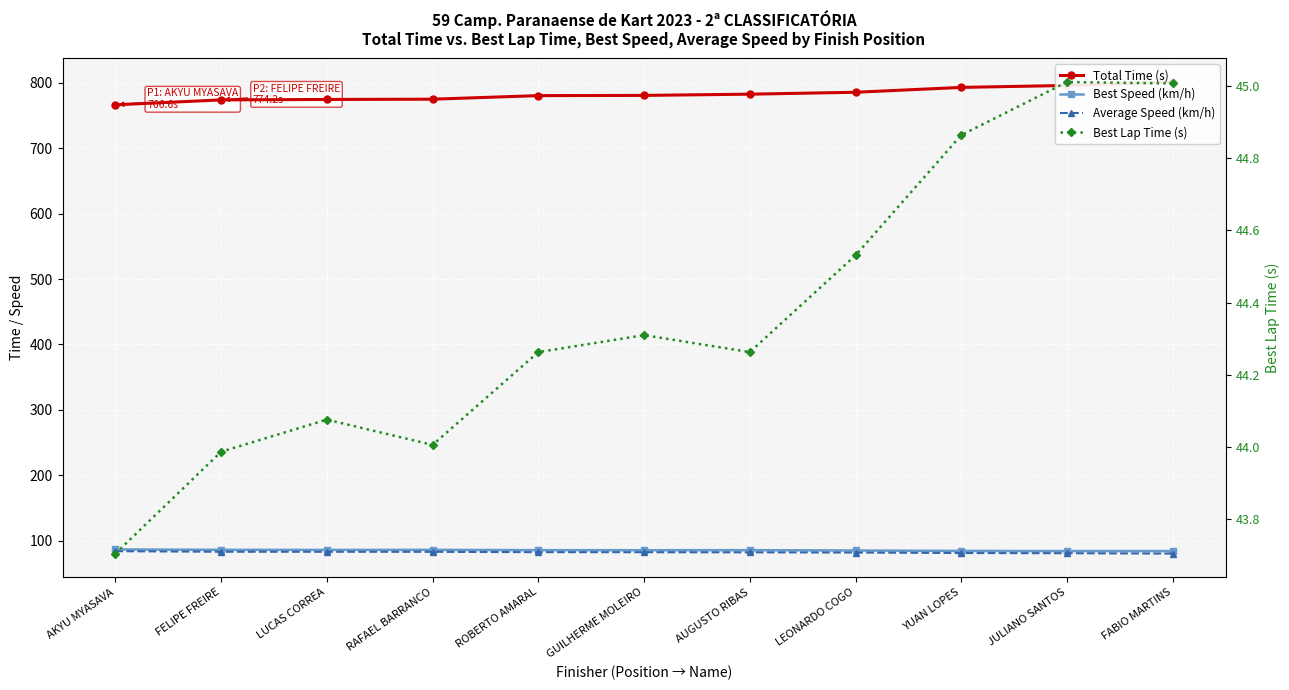

Reading left to right, what are all the values shown in this chart?

Total Time (s): 766.6	774.2	774.8	775.2	780.7	781.0	782.9	785.8	793.3	796.2	801.5
Best Speed (km/h): 86.5	85.9	85.8	85.9	85.4	85.3	85.4	84.9	84.3	84.0	84.0
Average Speed (km/h): 83.8	83.0	82.9	82.9	82.3	82.3	82.1	81.8	81.0	80.7	80.2
Best Lap Time (s): 43.7	44.0	44.1	44.0	44.3	44.3	44.3	44.5	44.9	45.0	45.0